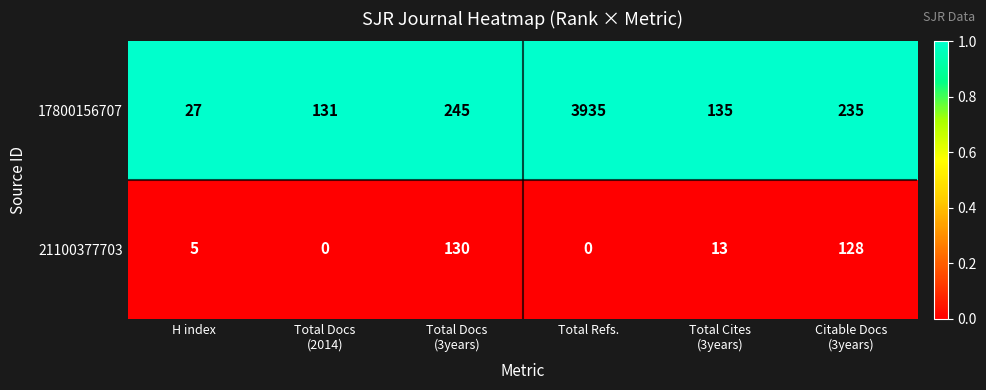

Which series has the largest total across all categories?

17800156707